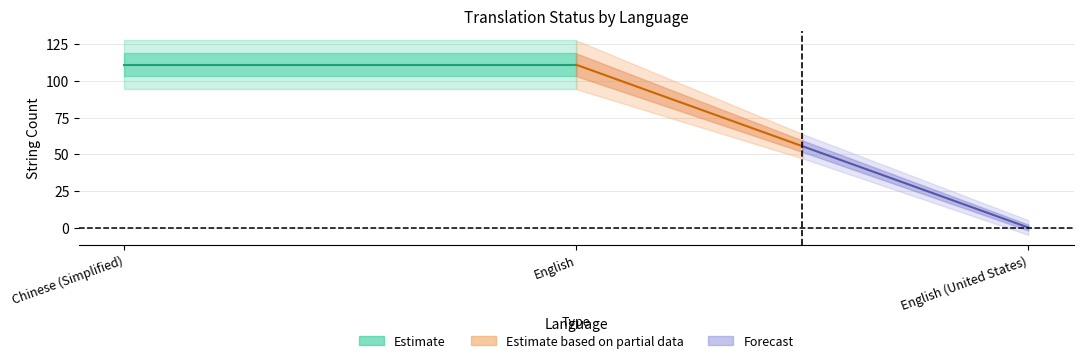

What is the label of the 3rd point from the left?

English (United States)